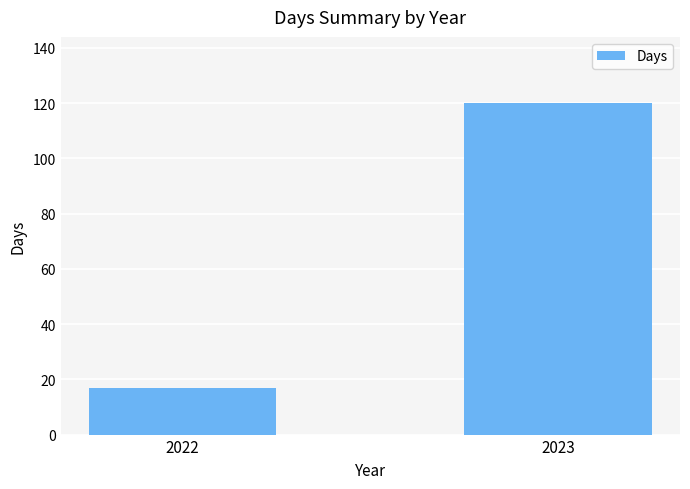

What is the ratio of the value at 2022 to the value at 2023?

0.1